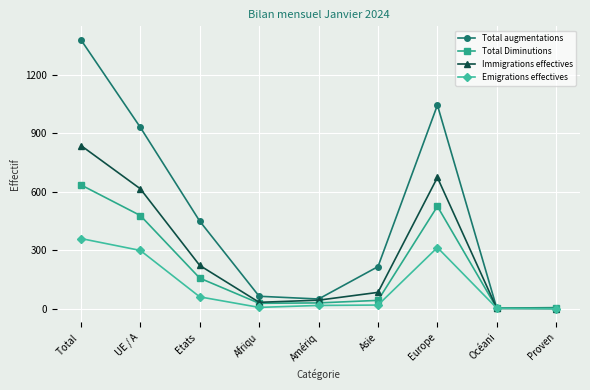

Does the chart display data point markers on the line(s)?

Yes